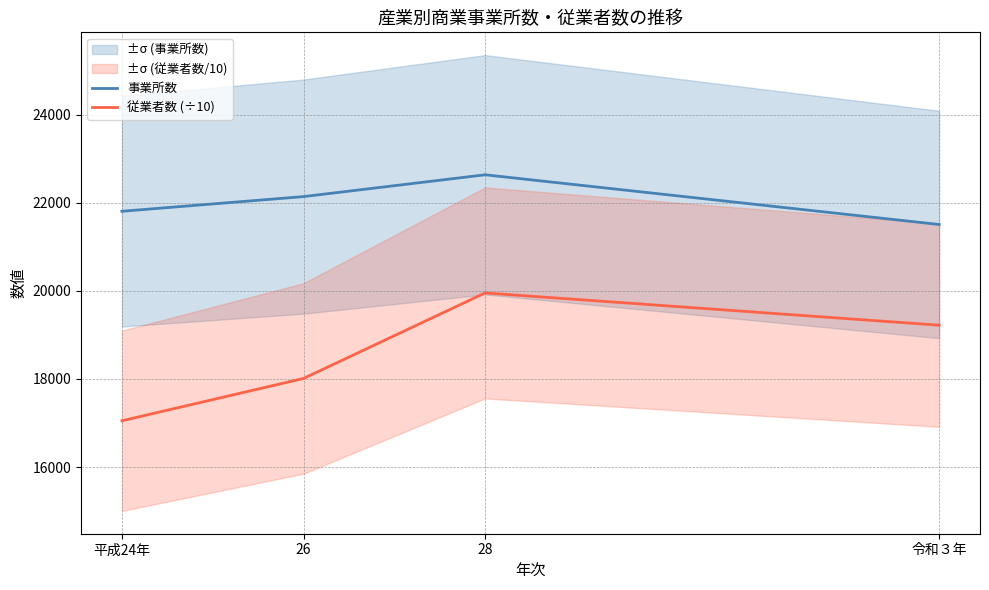

What is the sum of all 事業所数 values?

88085.0